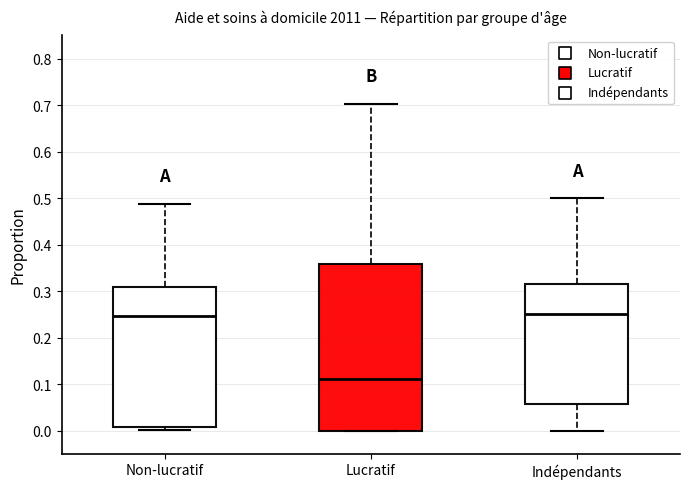

Where does the lower whisker of the box for Indépendants end on the y-axis? The values are not printed on the chart, so give them approximately, as read against the axis.

0.00